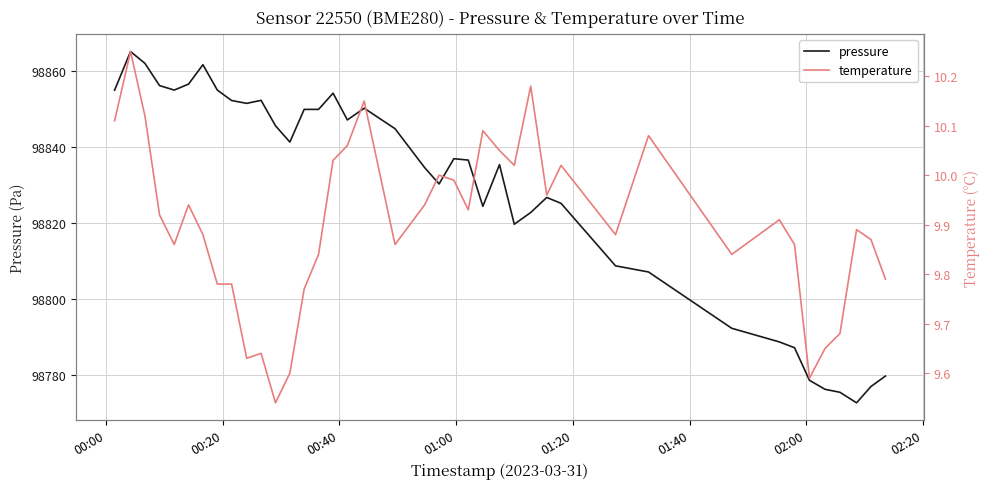

Reading right to left, extract all data points from this chart.

pressure: 98779.7	98776.9	98772.6	98775.4	98776.2	98778.6	98787.2	98788.7	98792.3	98807.1	98808.8	98825.2	98826.8	98822.8	98819.7	98835.4	98824.4	98836.6	98837.0	98830.3	98834.7	98844.9	98850.3	98847.2	98854.3	98850.0	98850.0	98841.4	98845.7	98852.4	98851.6	98852.3	98855.1	98861.8	98856.7	98855.1	98856.3	98862.1	98865.2	98855.1
temperature: 9.8	9.9	9.9	9.7	9.7	9.6	9.9	9.9	9.8	10.1	9.9	10.0	10.0	10.2	10.0	10.1	10.1	9.9	10.0	10.0	9.9	9.9	10.2	10.1	10.0	9.8	9.8	9.6	9.5	9.6	9.6	9.8	9.8	9.9	9.9	9.9	9.9	10.1	10.2	10.1